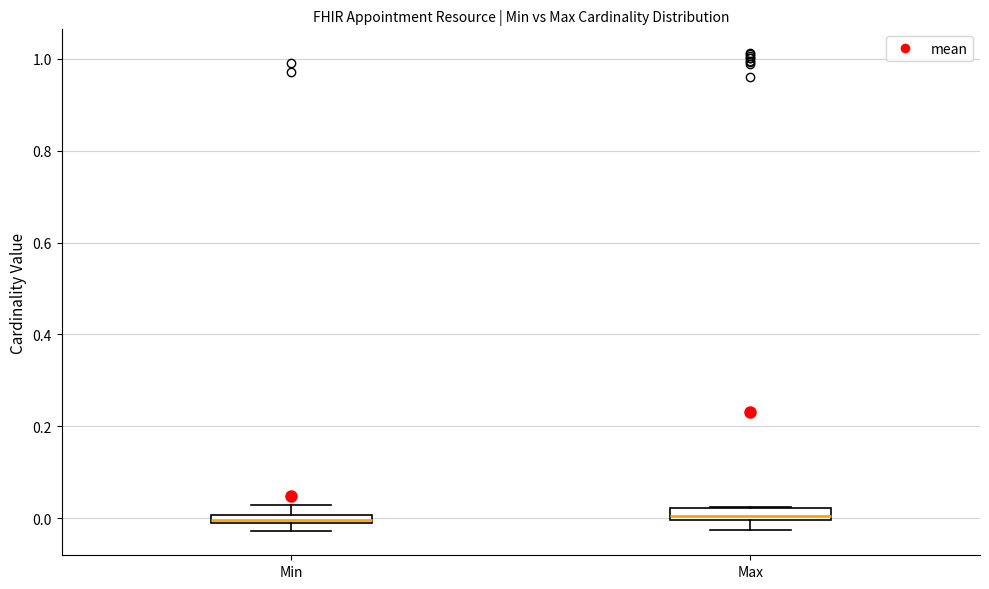

Where is the lower edge of the box for Max on the y-axis? The values are not printed on the chart, so give them approximately, as read against the axis.

0.00